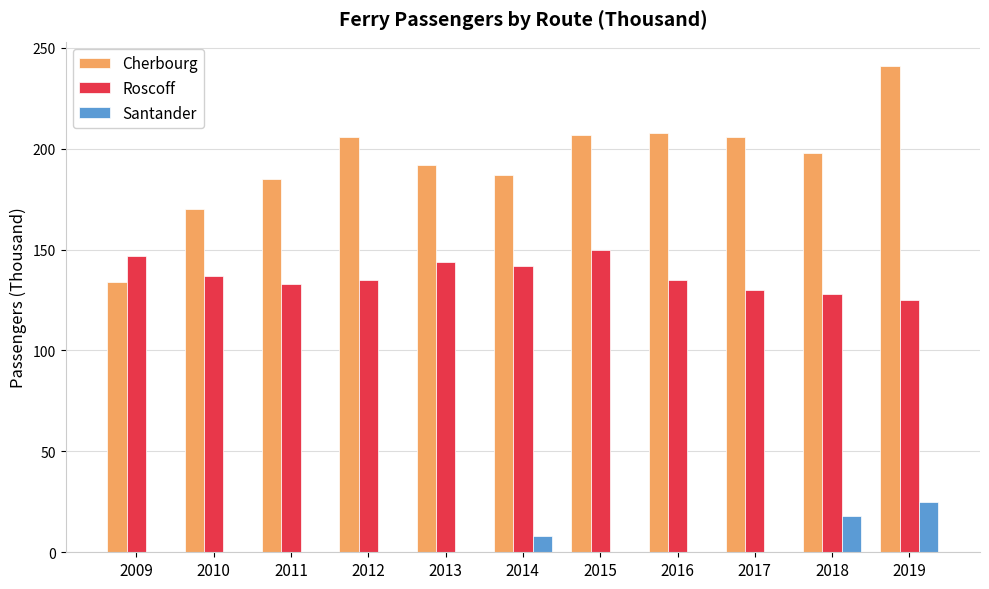

What is the total value across all series at 2011?

318